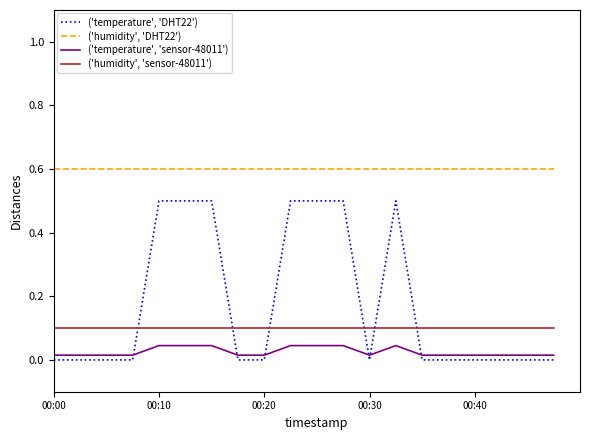

Which series has the largest range (max minus min)?

('temperature', 'DHT22')